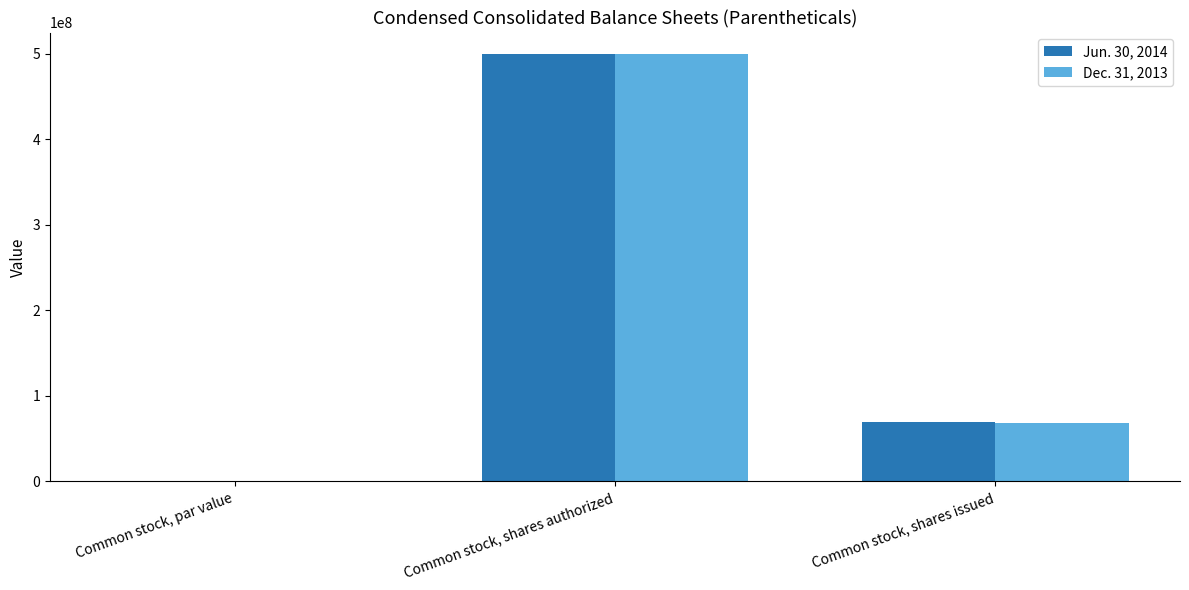

What is the difference between the Jun. 30, 2014 values at Common stock, shares authorized and Common stock, shares issued?

430973208.0